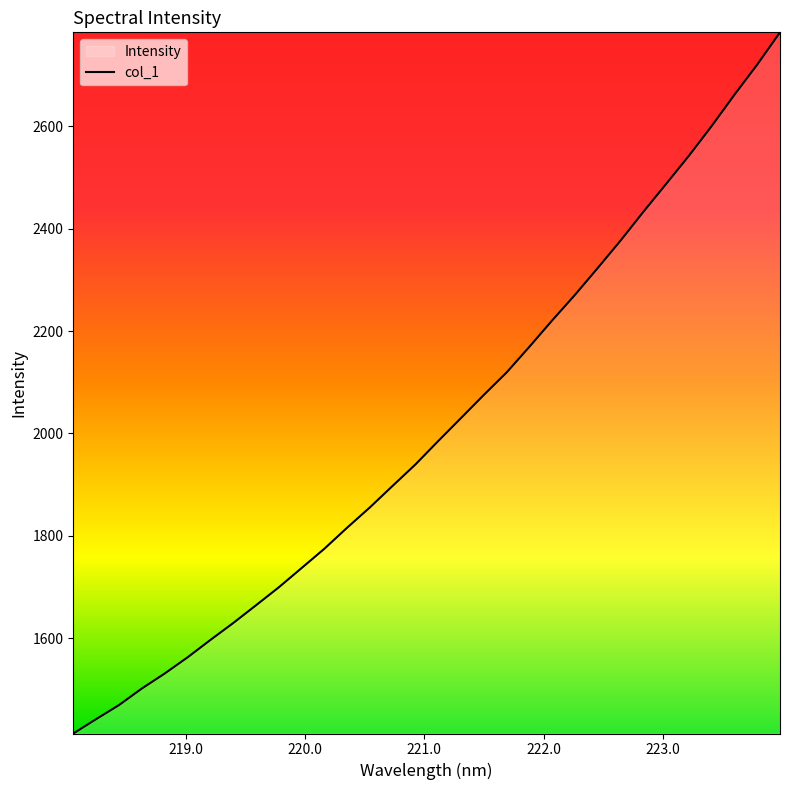

What is the greatest value displayed?

2783.2